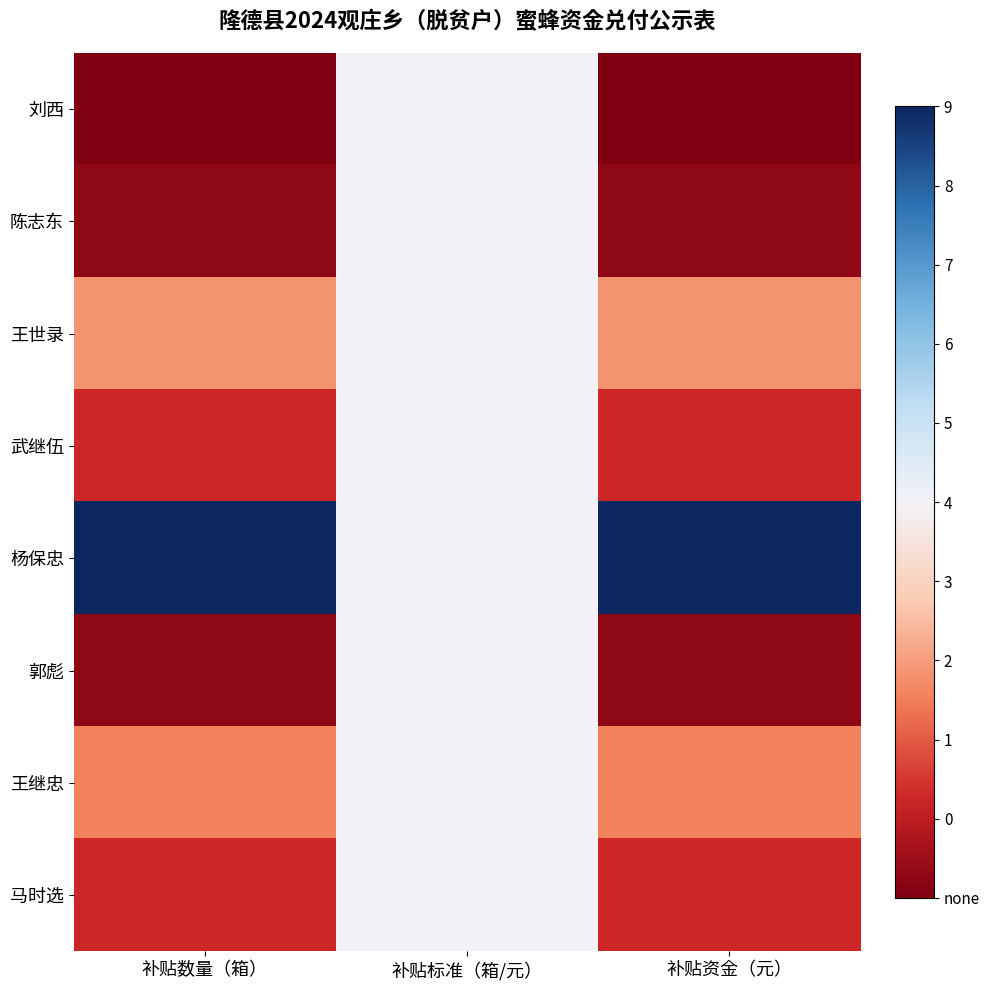

What is the spread (max minus min) of values at 补贴资金（元）?

1.0